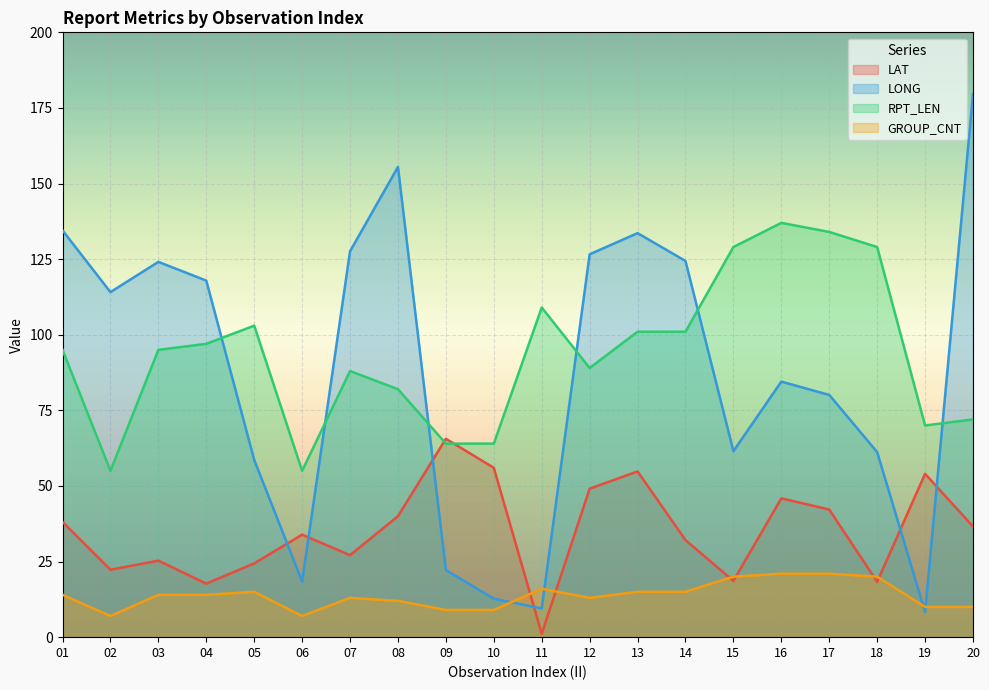

Rank the categories by GROUP_CNT value from highest to lowest.

16, 17, 15, 18, 11, 05, 13, 14, 01, 03, 04, 07, 12, 08, 19, 20, 09, 10, 02, 06